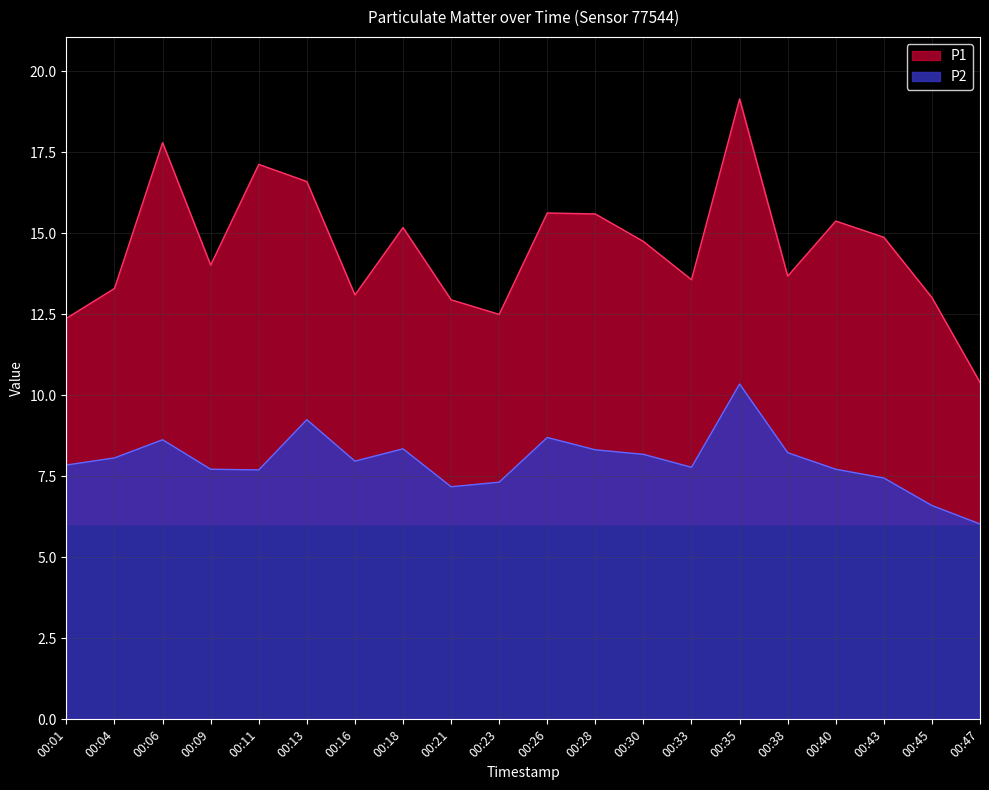

What is the maximum value for P2?

10.3